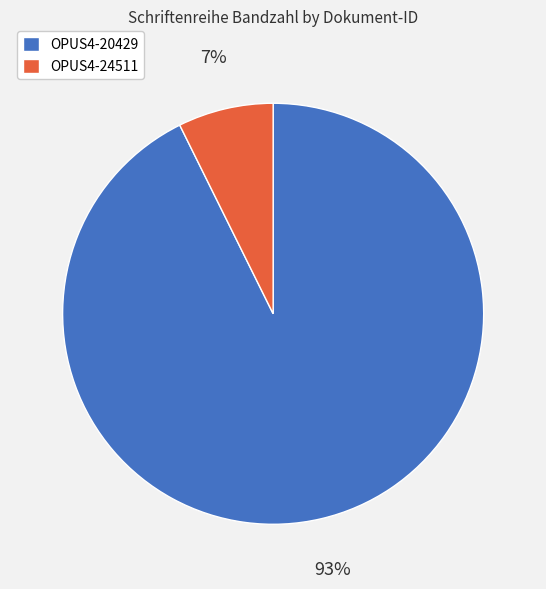

Approximately how many times larger is the value at OPUS4-24511 compared to OPUS4-20429?

0.1